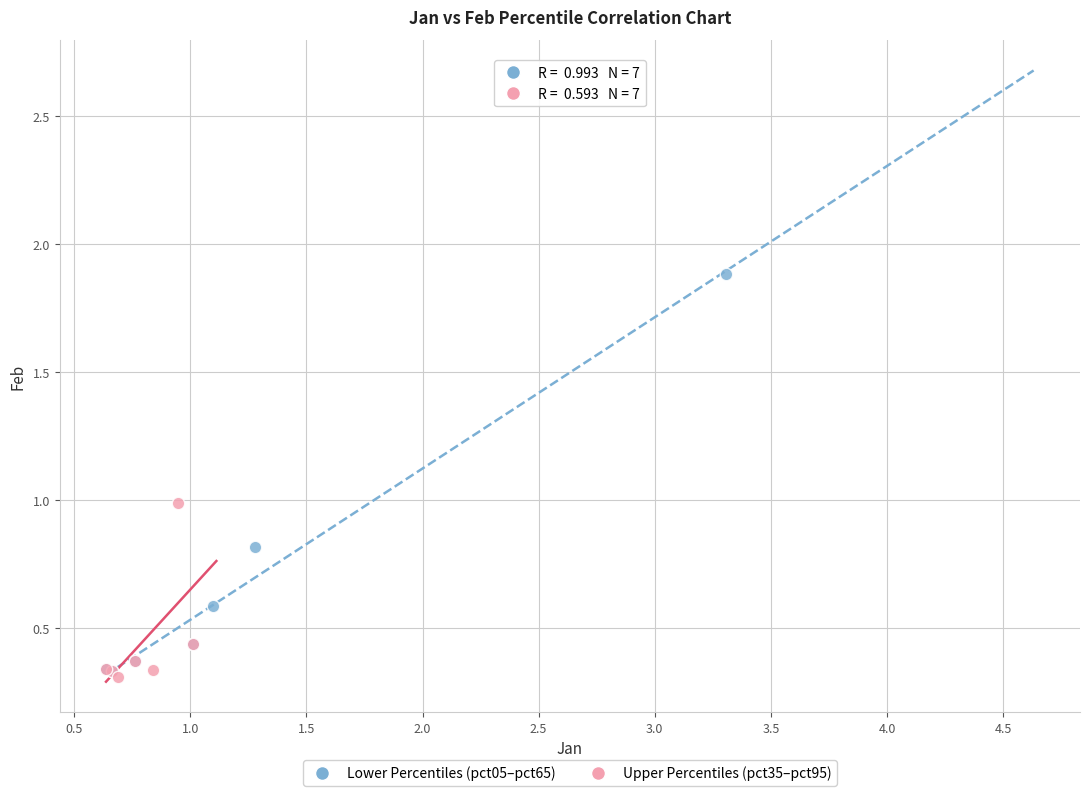

Which series reaches the maximum Y coordinate?

Lower Percentiles (pct05–pct65)